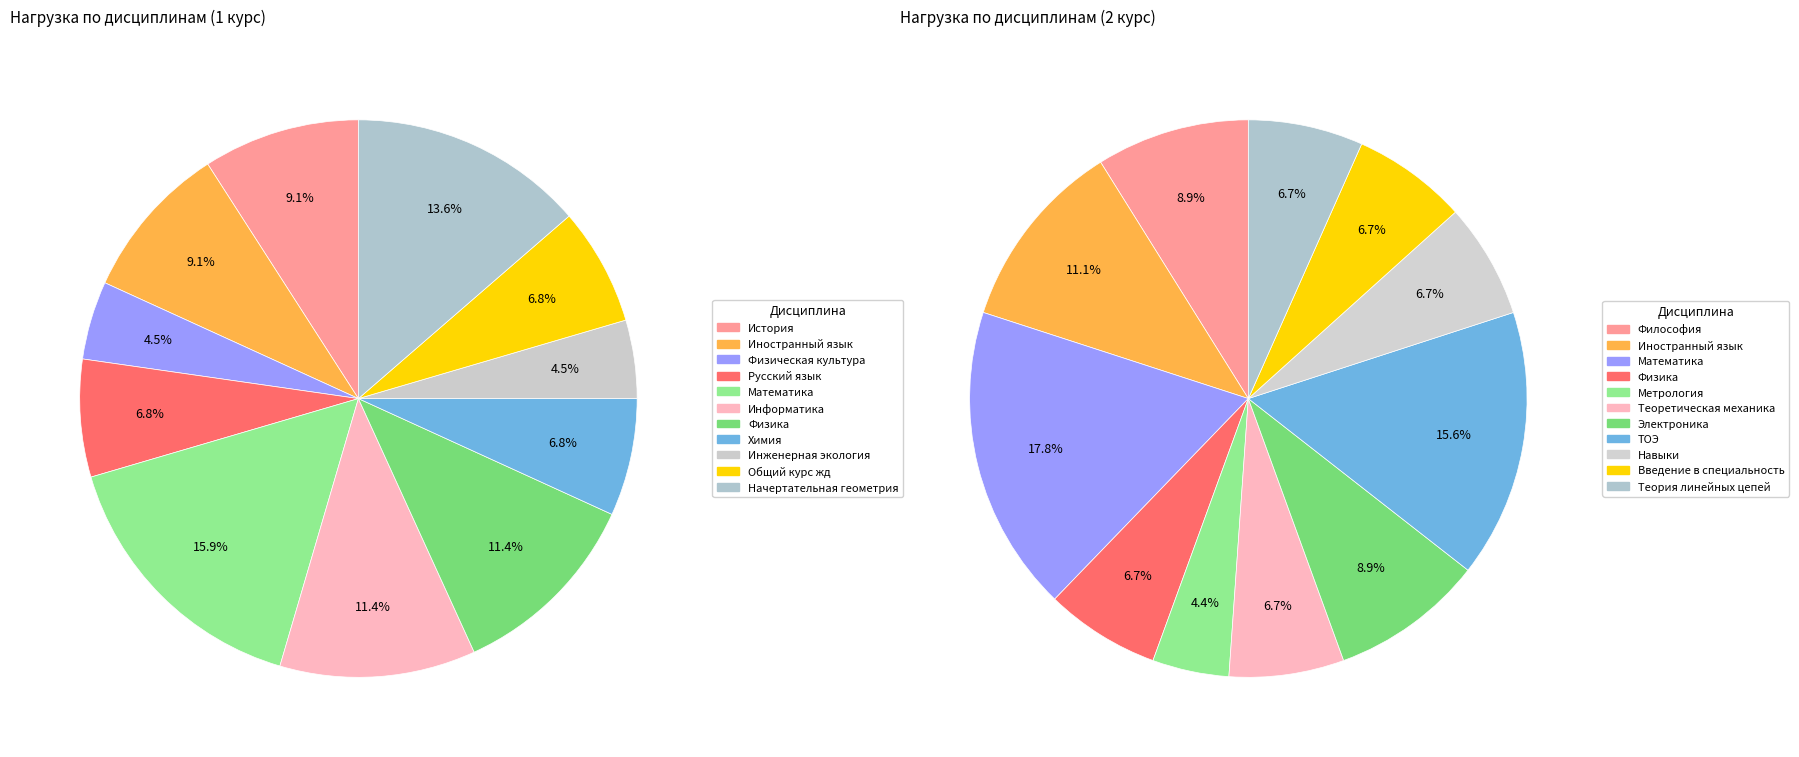

Is it true that Сессия 1 is 12% of the pie?

False